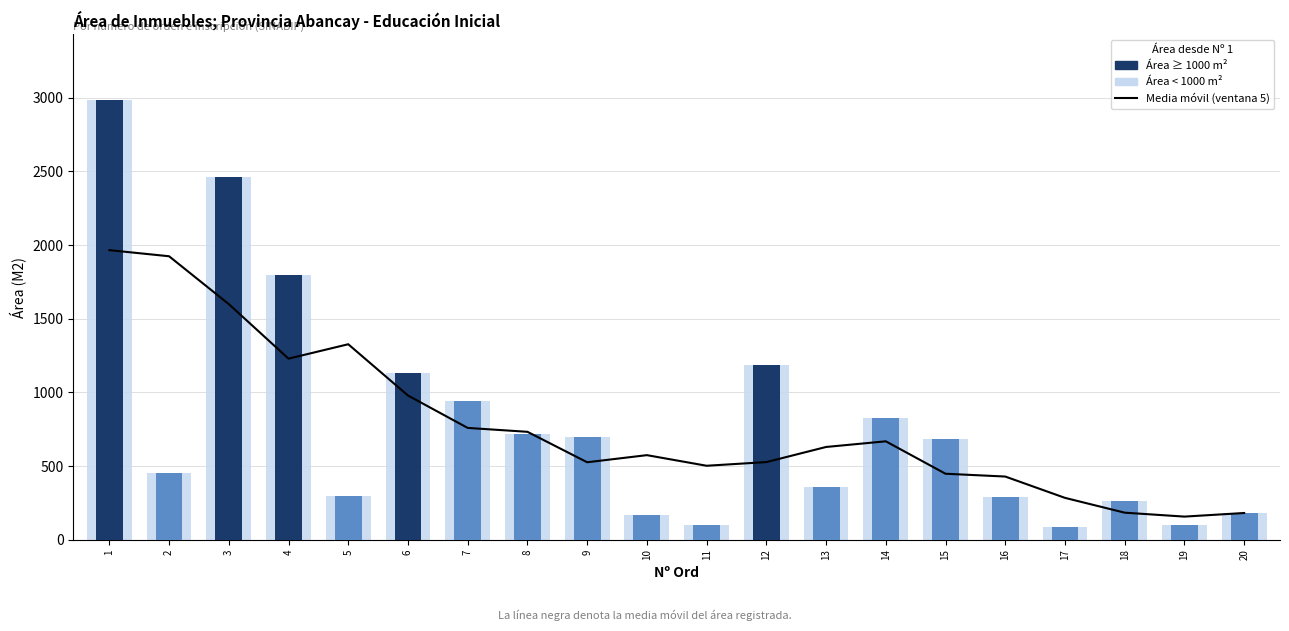

How many data points does each series have?

20